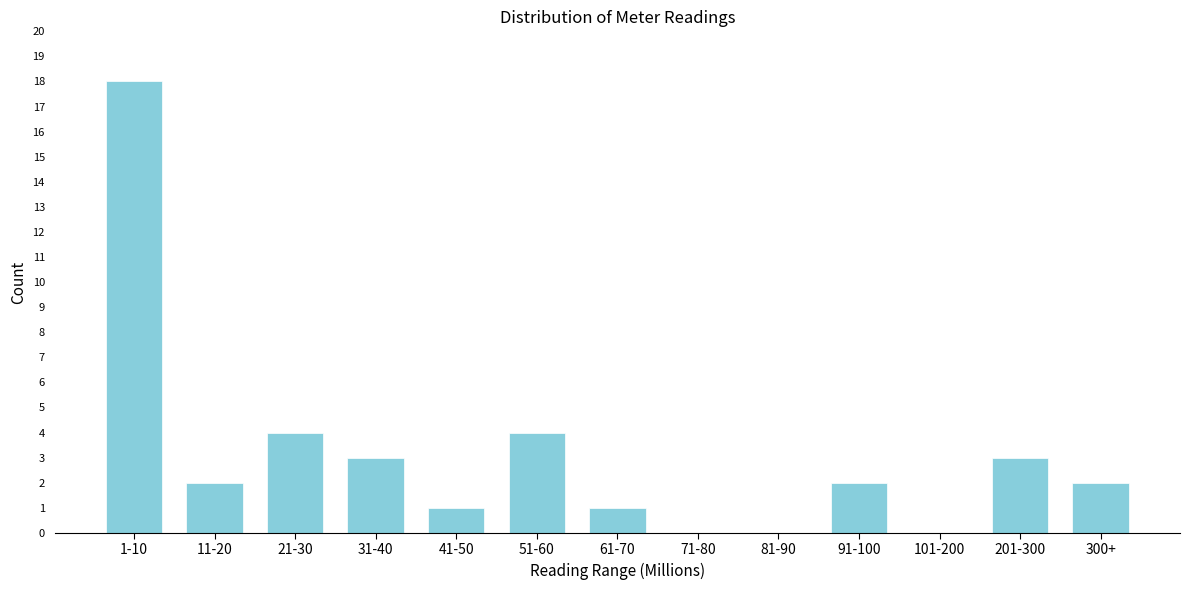

Reading left to right, what are all the values shown in this chart?

1-10=18	11-20=2	21-30=4	31-40=3	41-50=1	51-60=4	61-70=1	71-80=0	81-90=0	91-100=2	101-200=0	201-300=3	300+=2